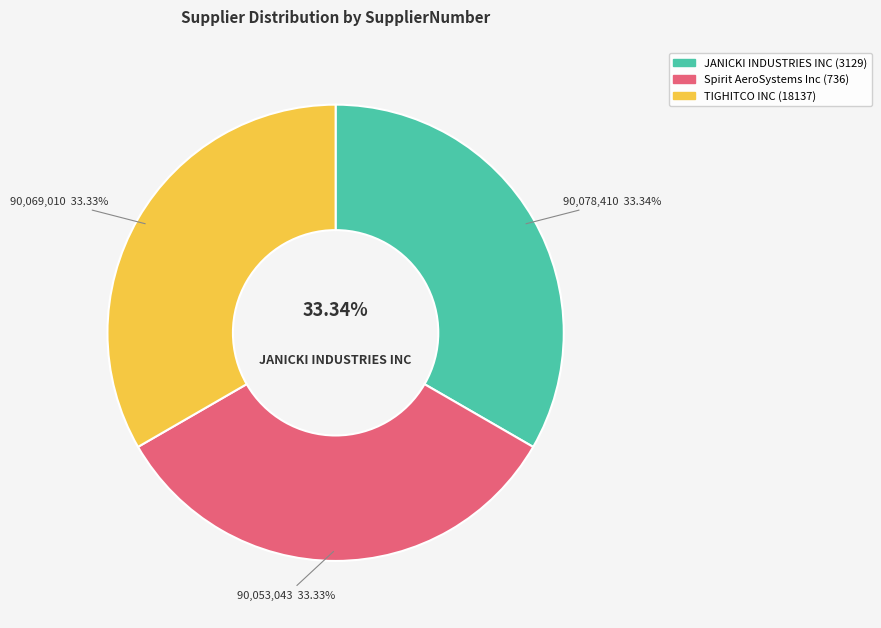

Is it true that JANICKI INDUSTRIES INC (3129) is 41% of the pie?

False